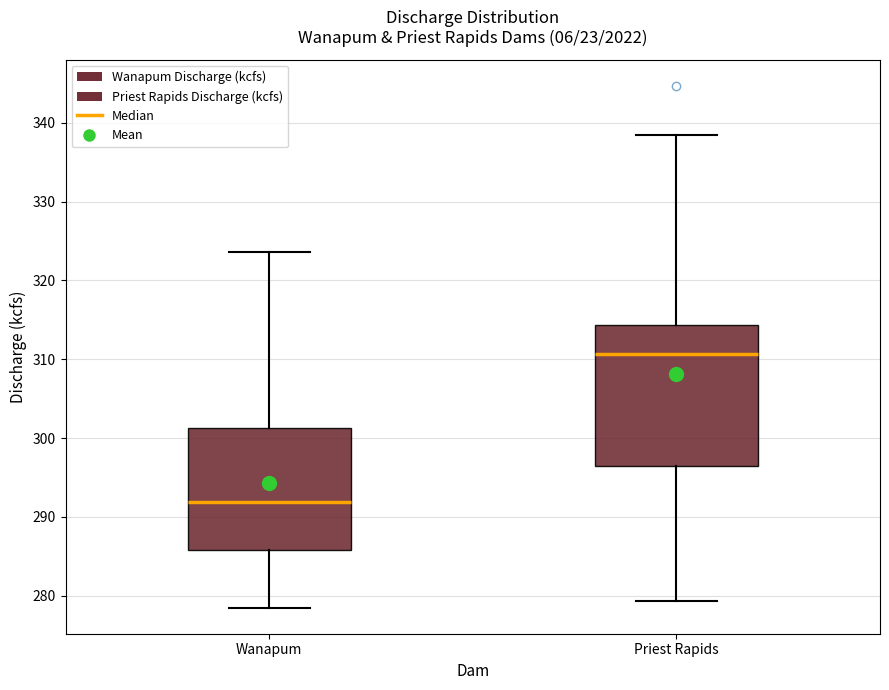

Where is the lower edge of the box for Wanapum on the y-axis? The values are not printed on the chart, so give them approximately, as read against the axis.

286